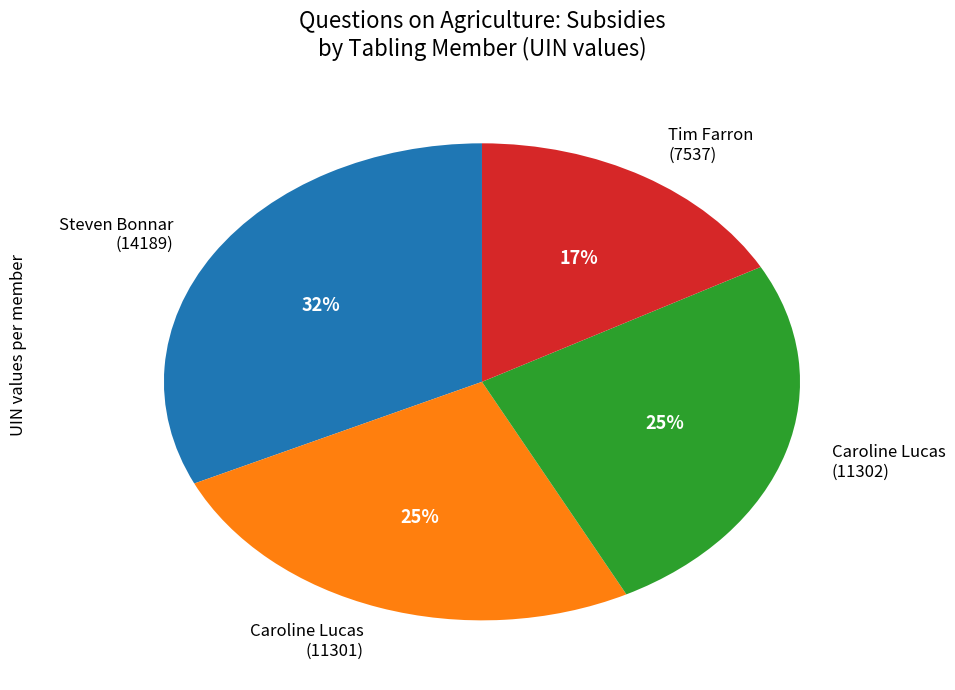

Is there a majority slice in this chart?

No